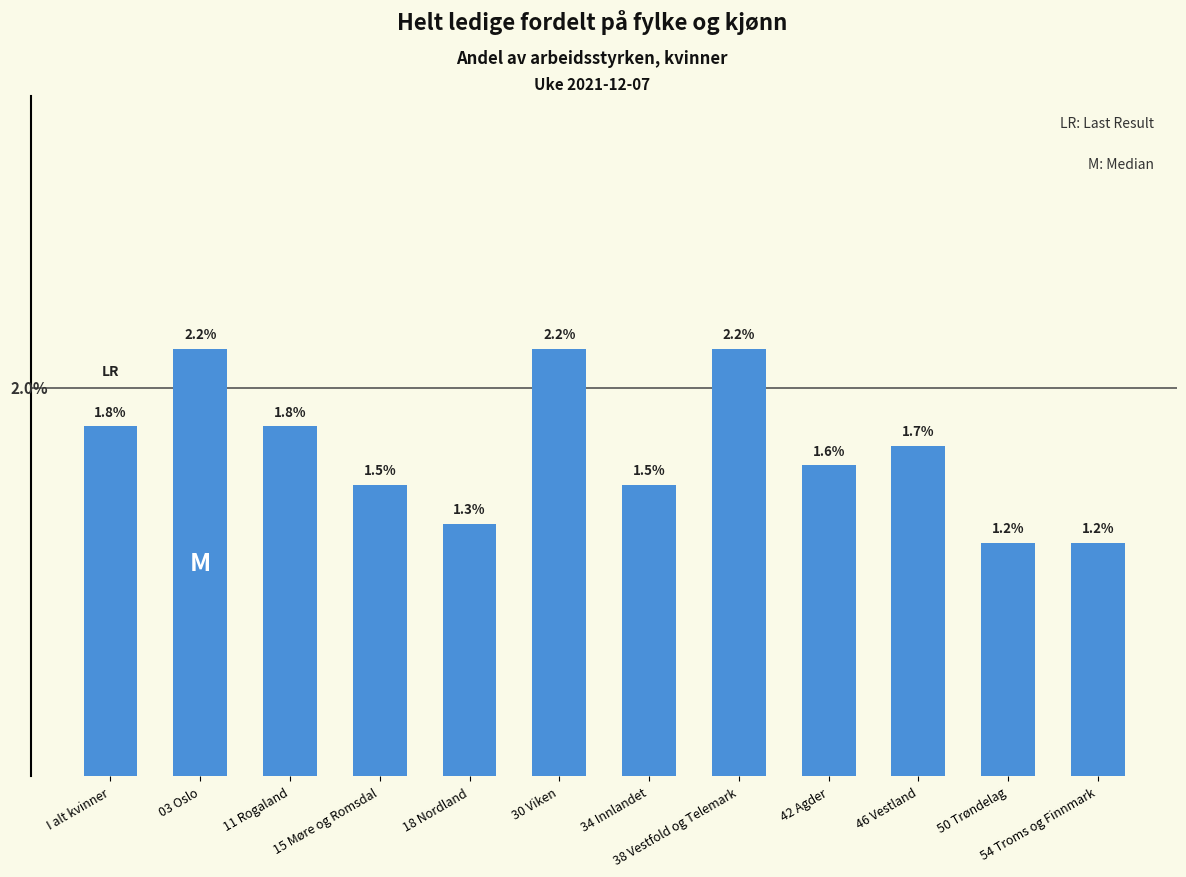

What is the label of the 5th bar from the left?

18 Nordland